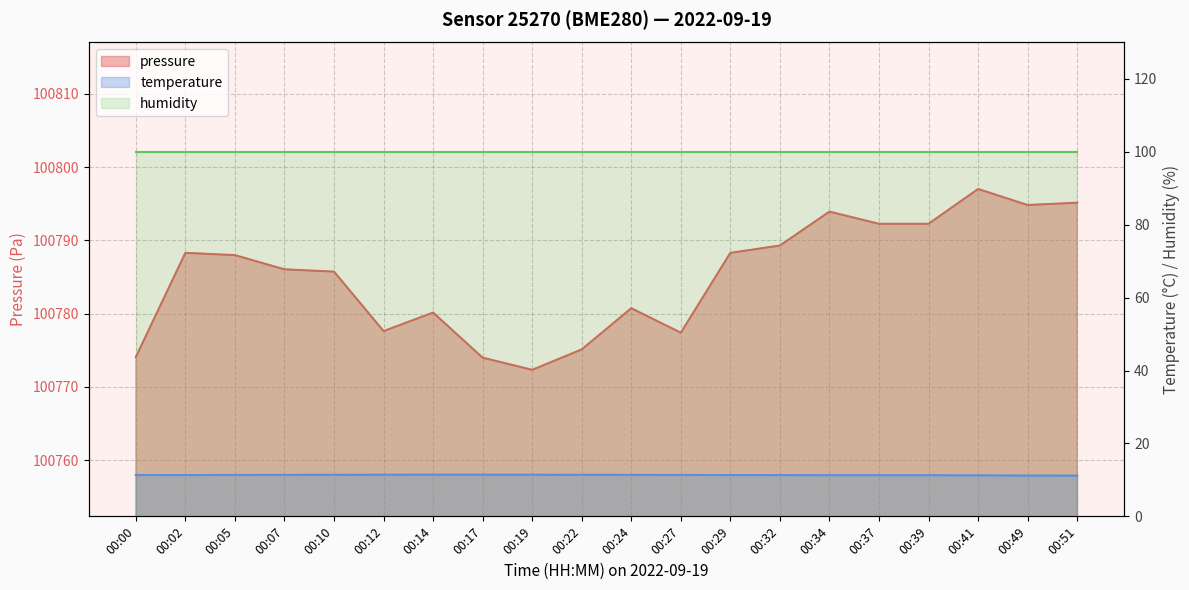

True or false: pressure and temperature intersect in this chart.

False